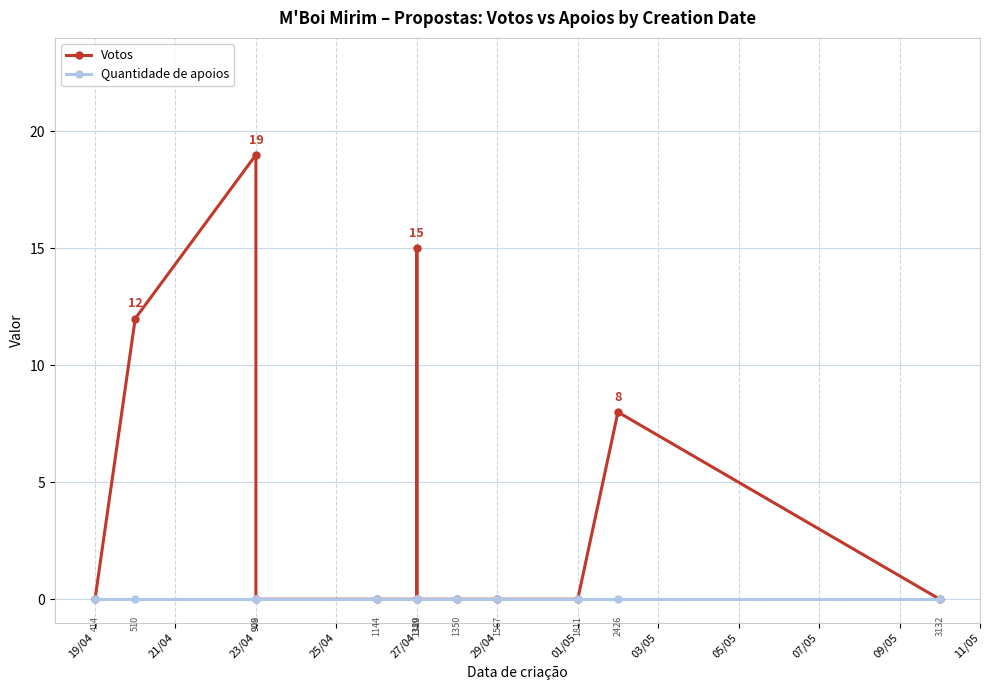

Count the Votos values in the range 0 to 8.

10